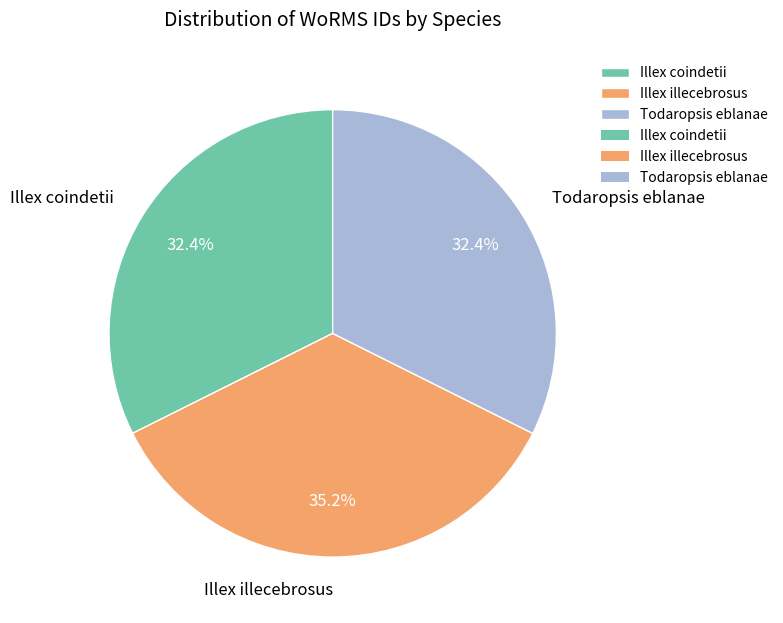

Count the number of slices in the pie.

3